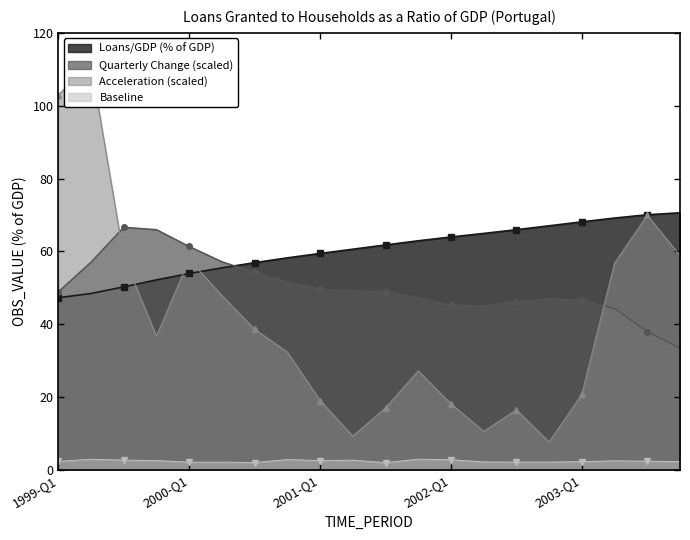

How many data points are above 61?

10